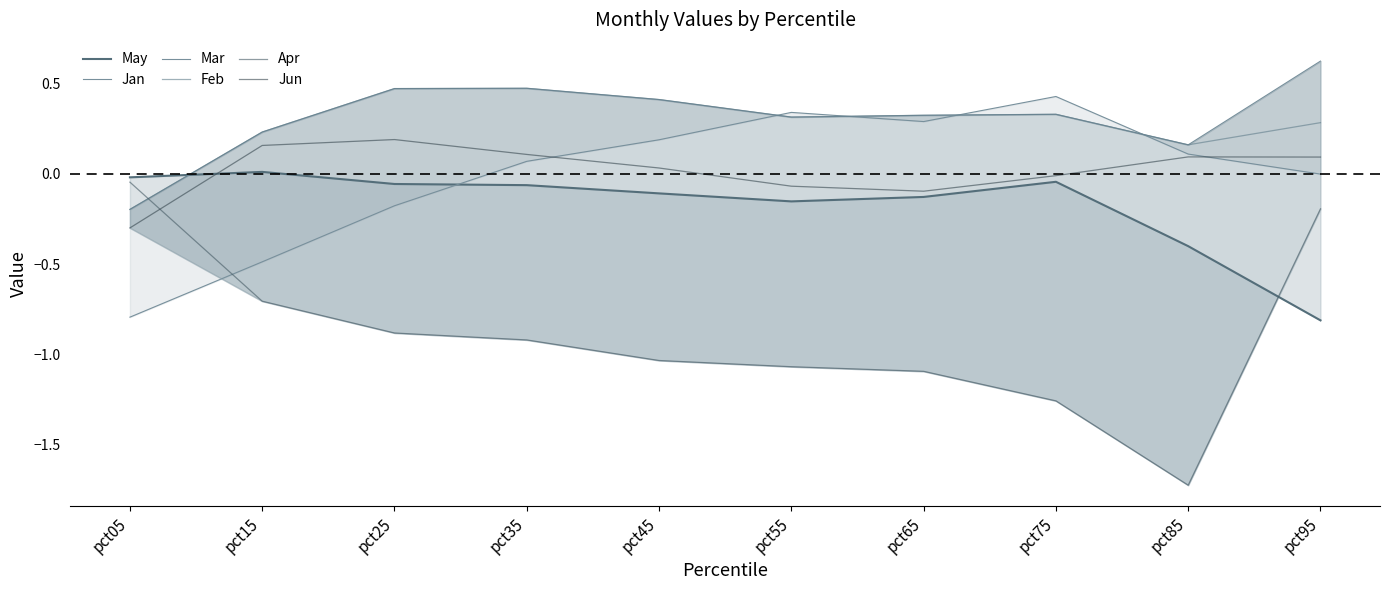

Which series has the largest total across all categories?

Mar